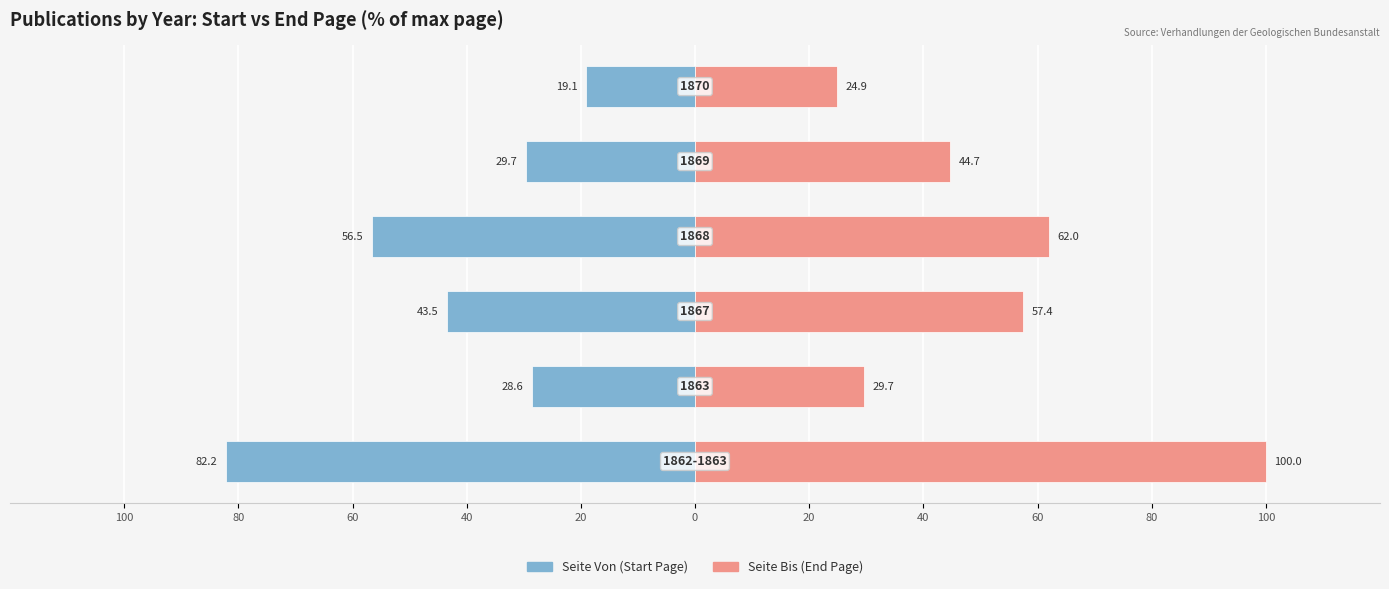

How many data points in Seite Von (Start Page) are less than -29?

4